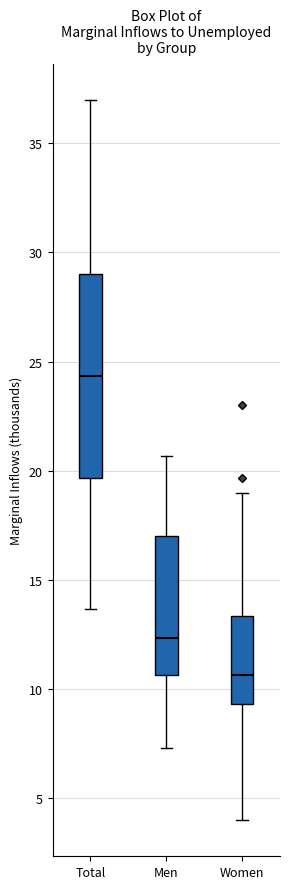

Which box's median line is the highest?

Total